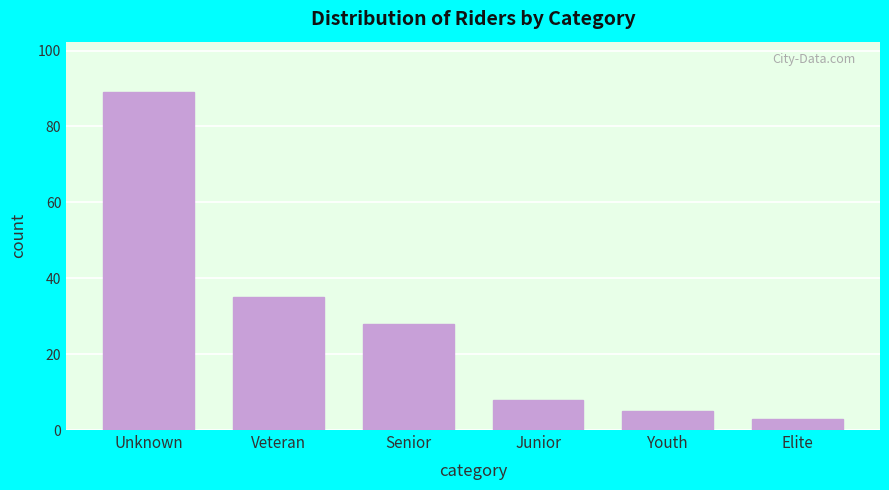

Reading left to right, extract all data points from this chart.

89	35	28	8	5	3